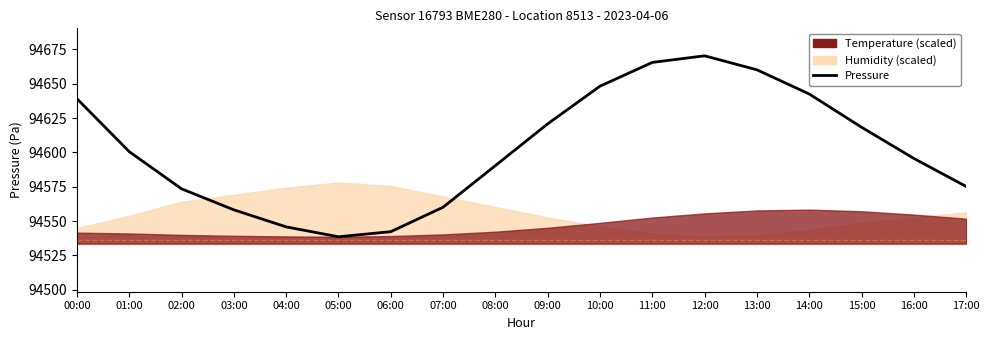

Between 04:00 and 16:00, which is larger?

16:00